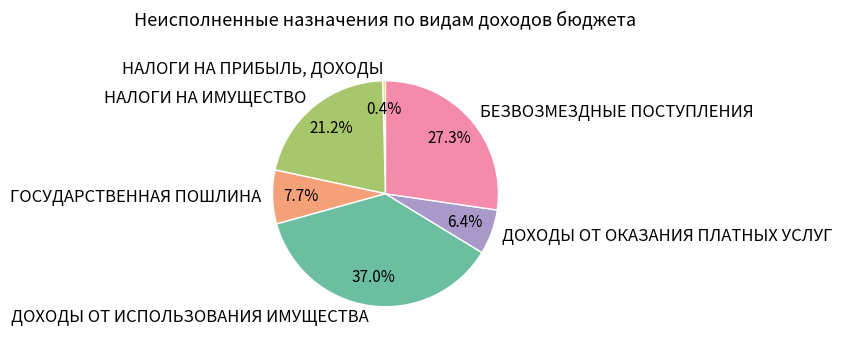

To the nearest percent, what is the difference between the largest and smallest slice percentages?

37%